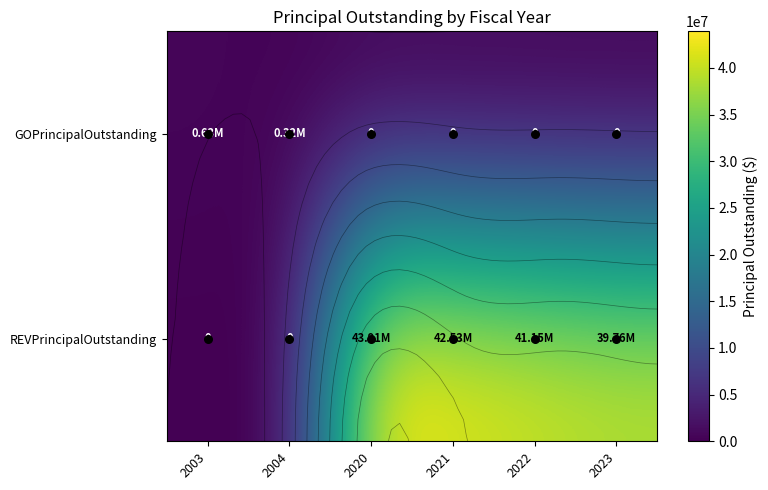

Which series has the widest spread of values?

REVPrincipalOutstanding